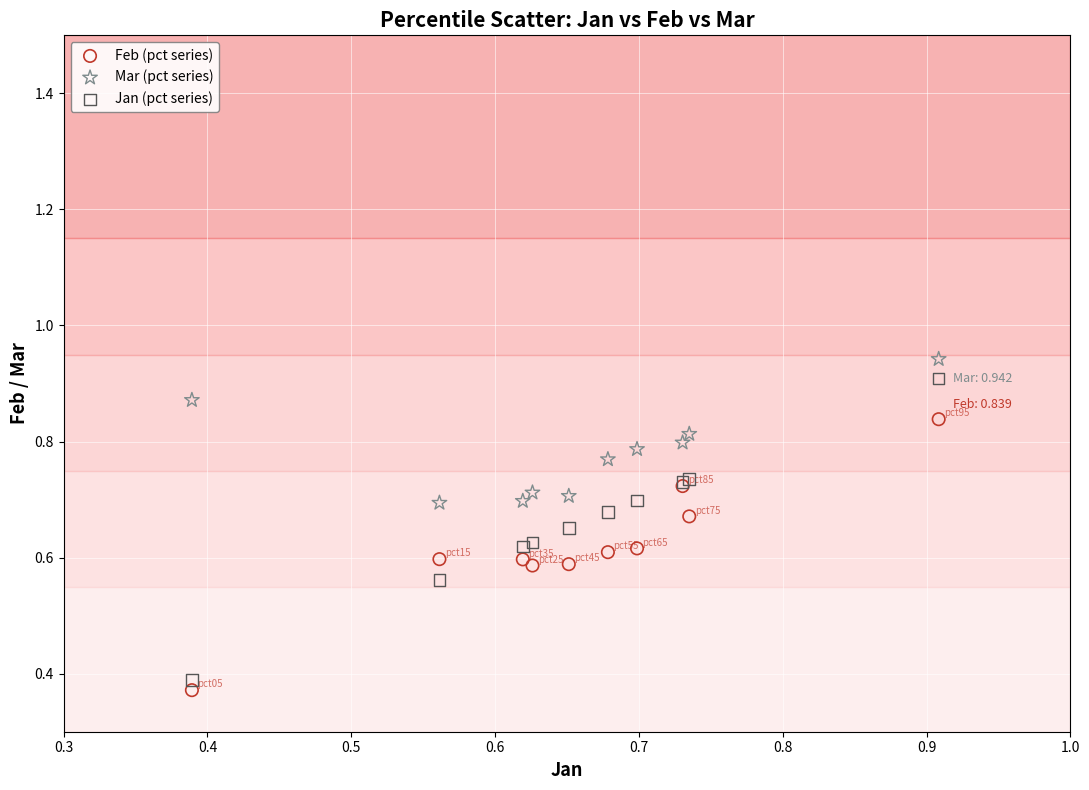

What are all the series names shown in the legend?

Feb (pct series), Mar (pct series), Jan (pct series)